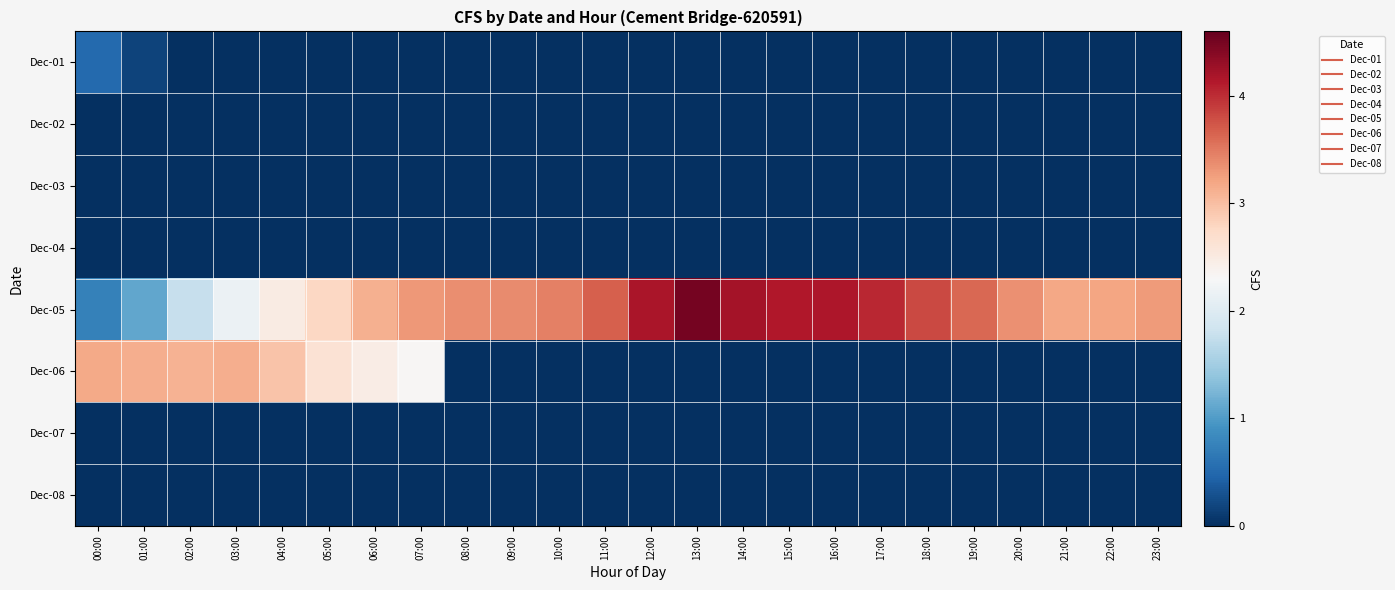

Which series has the largest total across all categories?

Dec-05